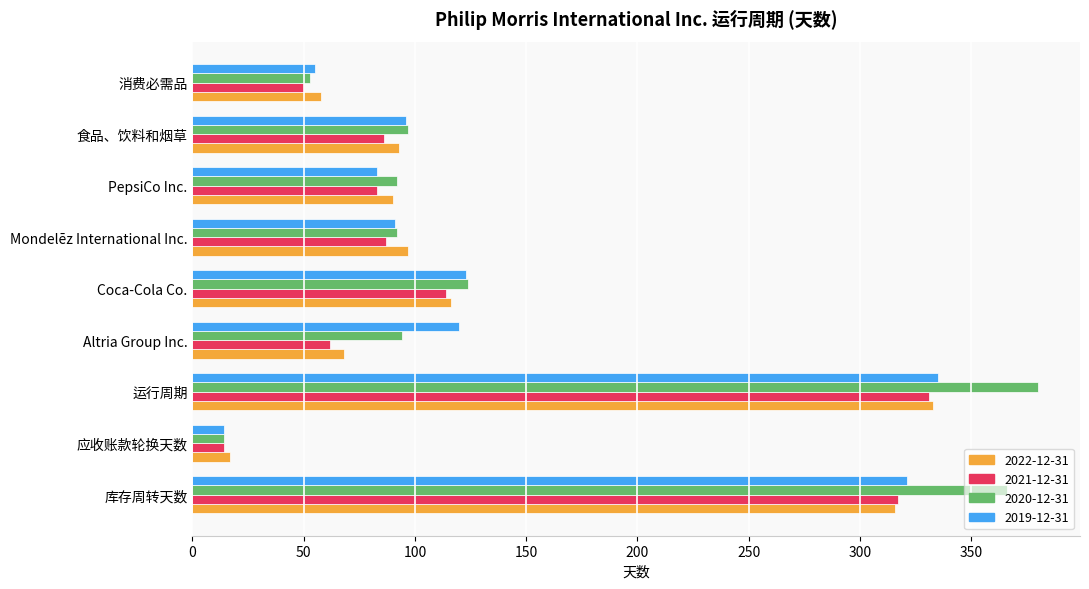

Is the value of 2020-12-31 at Coca-Cola Co. greater than the value of 2019-12-31 at 食品、饮料和烟草?

Yes